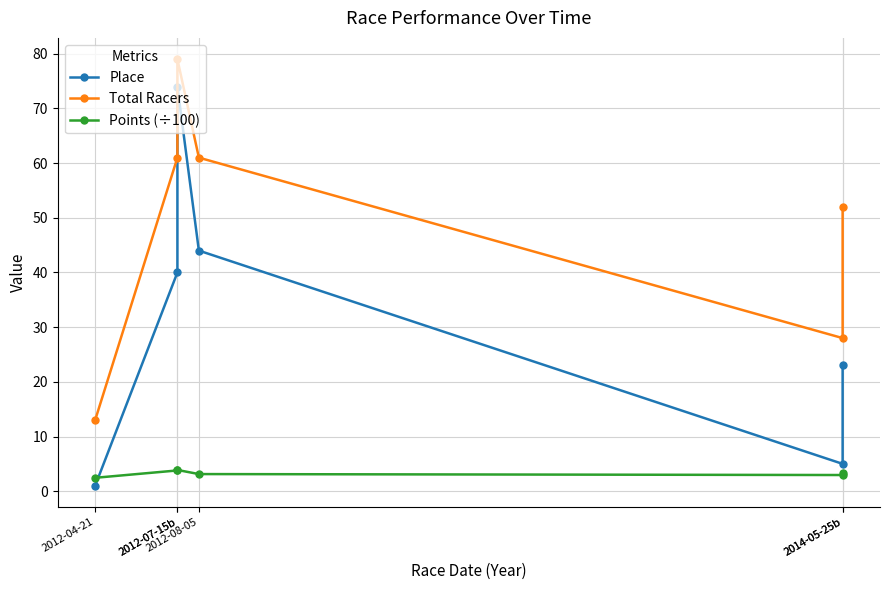

How many lines are shown in the chart?

3